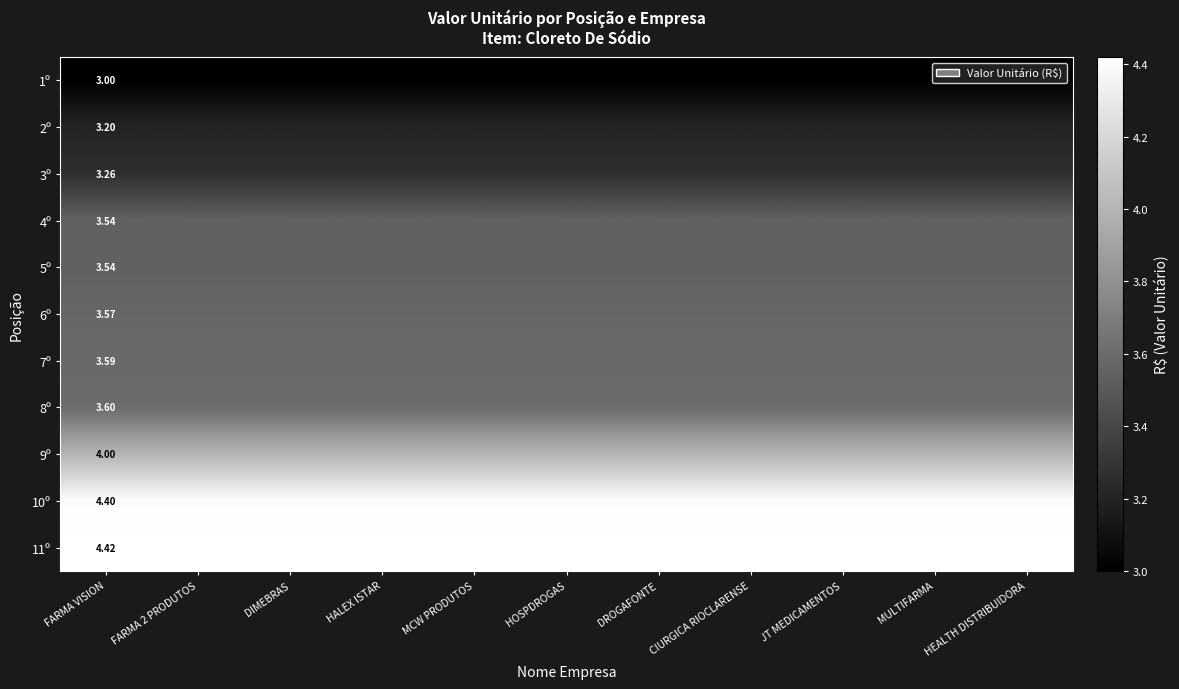

List the labels in order of 9º value, smallest first.

FARMA VISION, FARMA 2 PRODUTOS, DIMEBRAS, HALEX ISTAR, MCW PRODUTOS, HOSPDROGAS, DROGAFONTE, CIURGICA RIOCLARENSE, JT MEDICAMENTOS, MULTIFARMA, HEALTH DISTRIBUIDORA